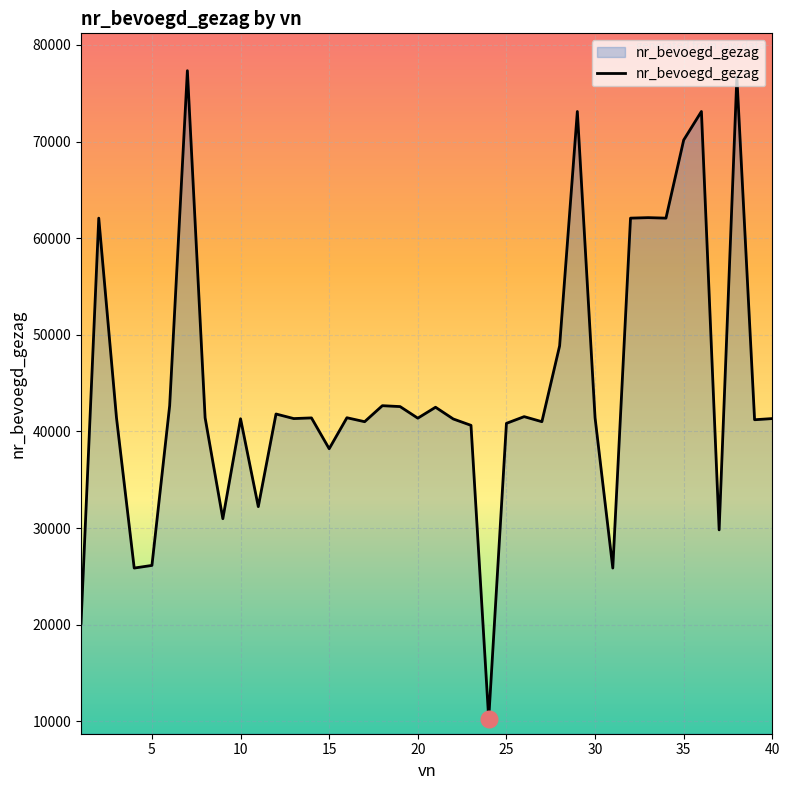

What is the difference between the maximum and minimum values?

67089